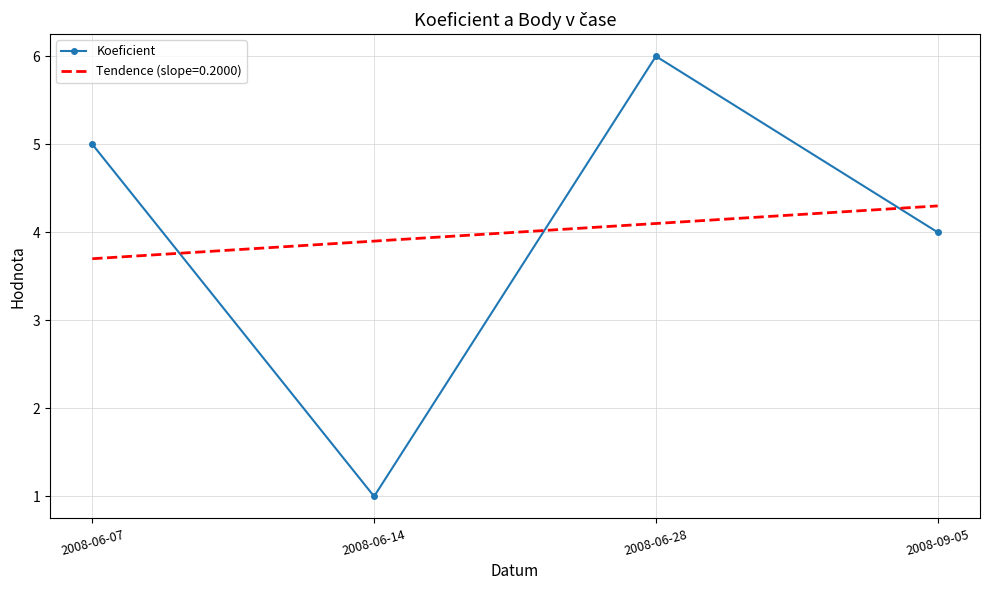

Where is Koeficient nearest to the value 3?

2008-09-05